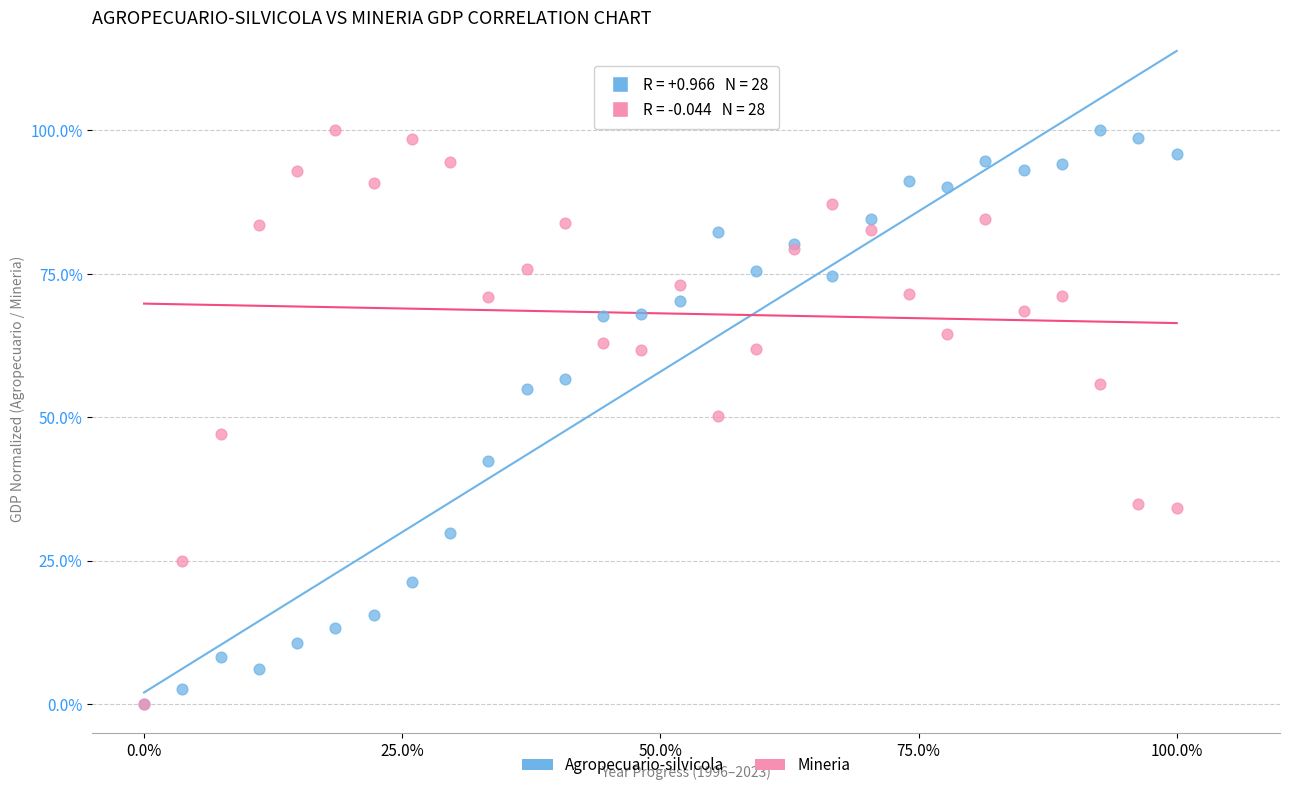

What are all the series names shown in the legend?

Agropecuario-silvicola, Mineria